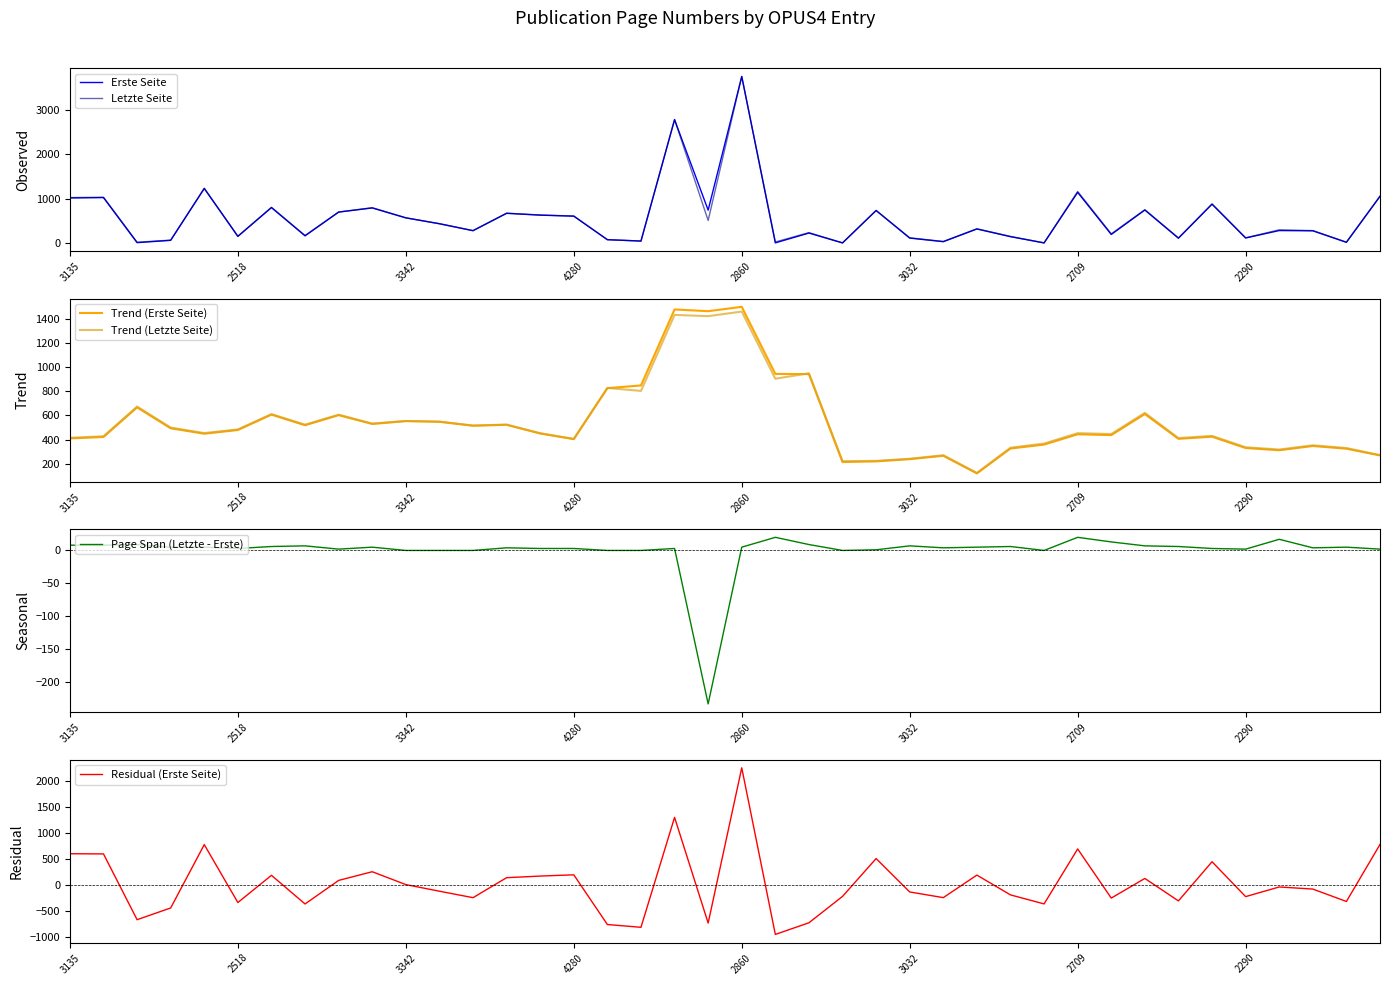

What is the label of the 23rd point from the right?

17